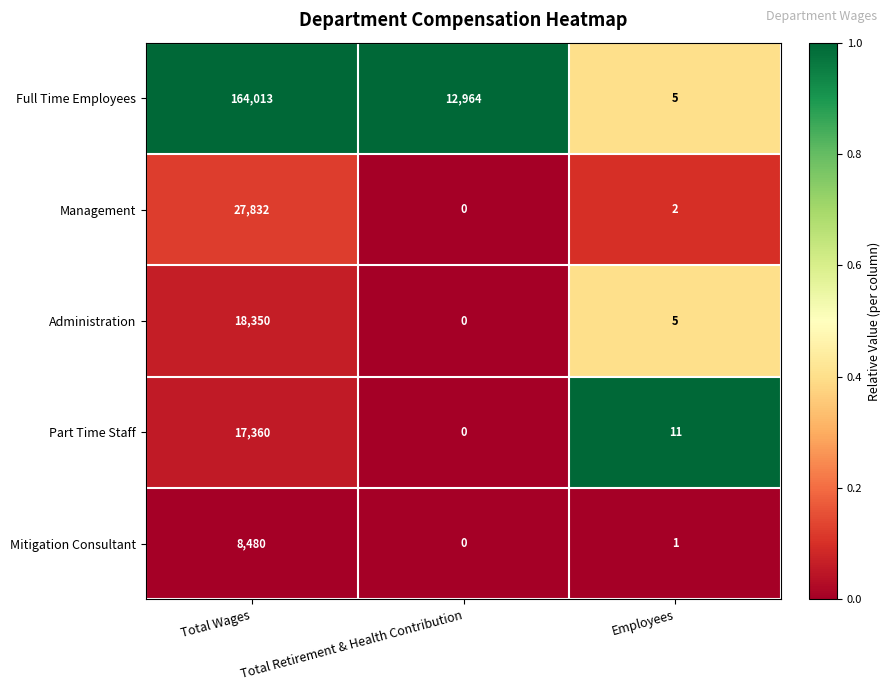

At which category does the chart reach its minimum across all series?

Total Retirement & Health Contribution